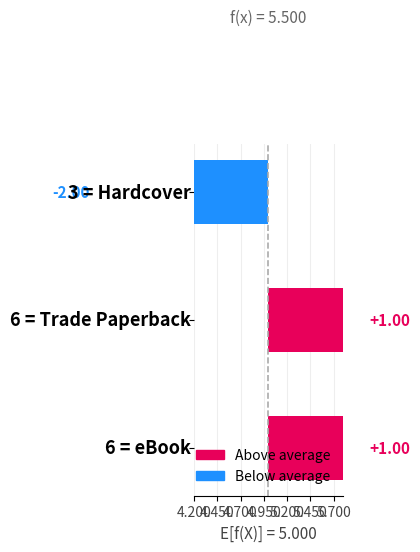

The value at Trade Paperback is 9. True or false?

False